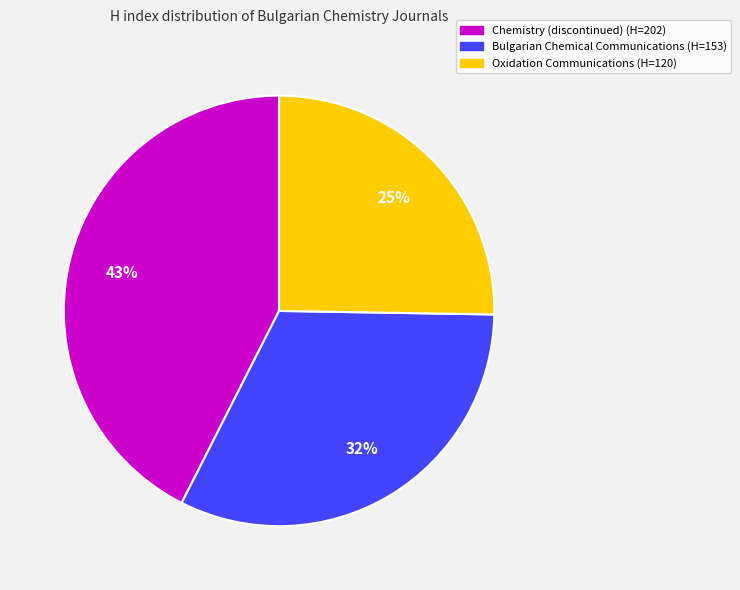

To the nearest percent, what is the average slice percentage?

33%